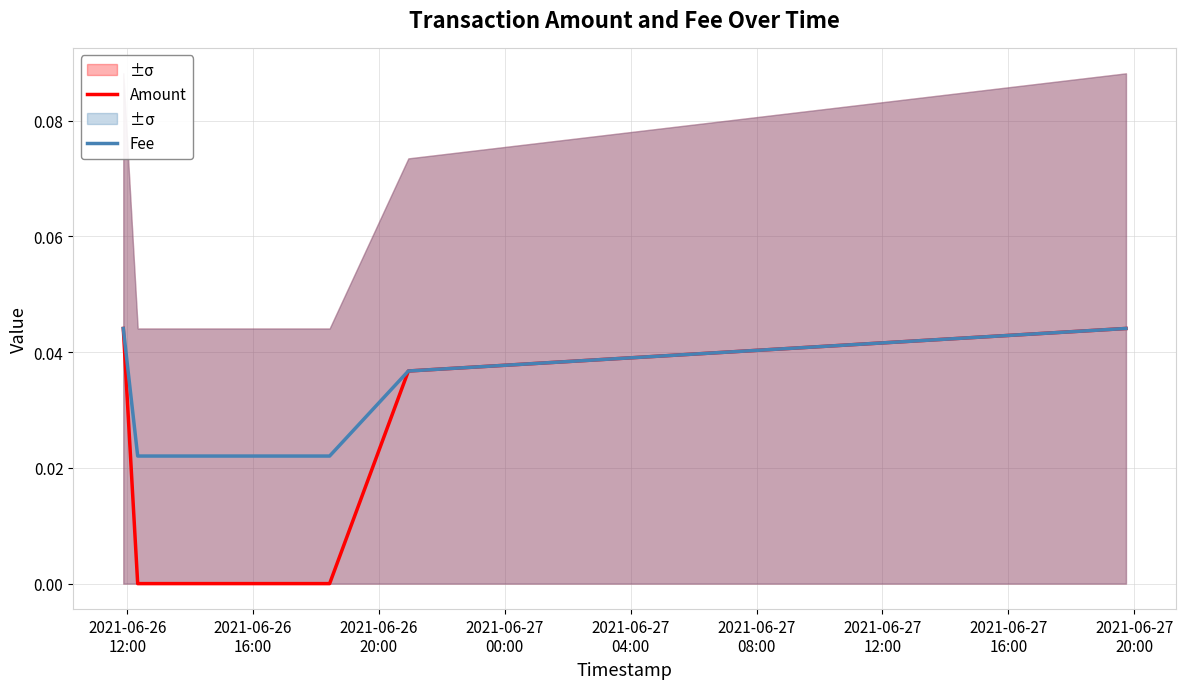

Is this an area chart (filled region under the line)?

No